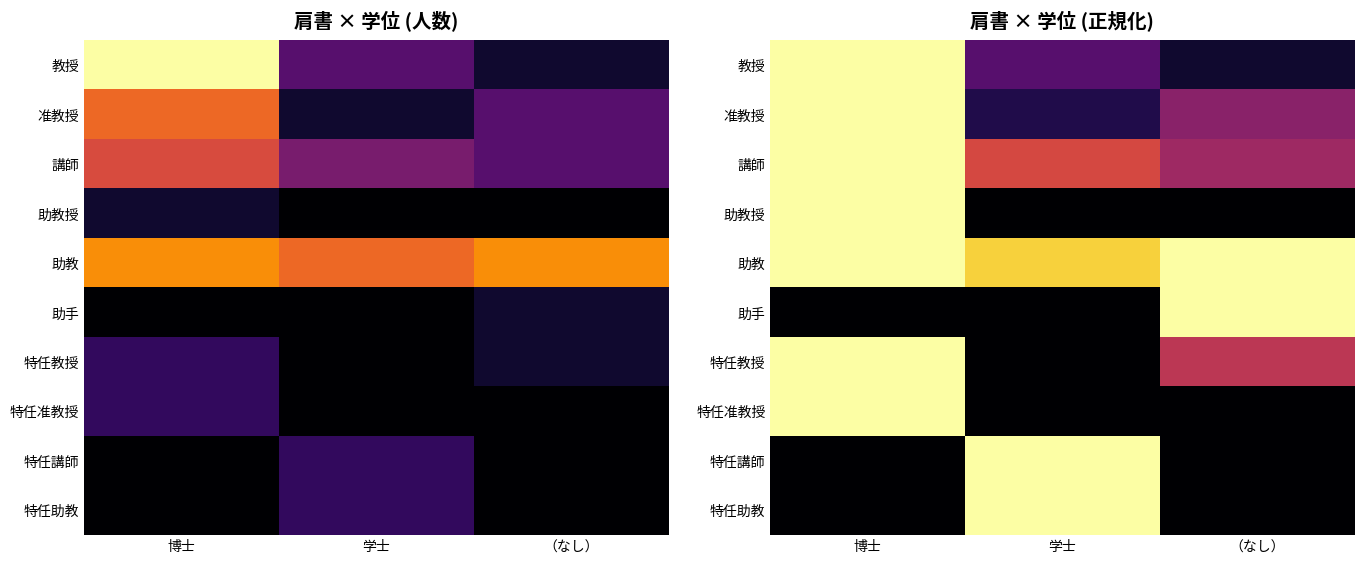

At how many categories does at least one series exceed 0?

3